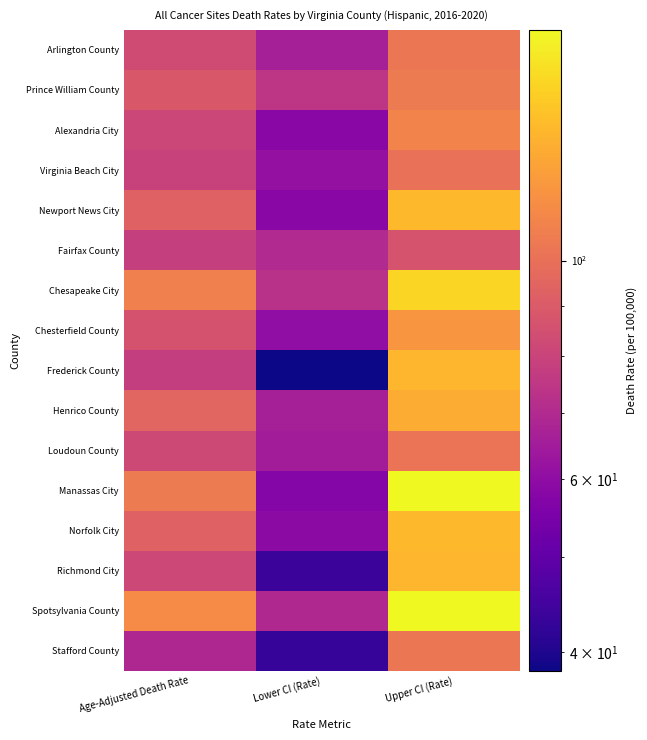

Reading left to right, extract all data points from this chart.

Arlington County: Age-Adjusted Death Rate=83.4	Lower CI (Rate)=66.4	Upper CI (Rate)=103.0
Prince William County: Age-Adjusted Death Rate=88.9	Lower CI (Rate)=74.4	Upper CI (Rate)=105.1
Alexandria City: Age-Adjusted Death Rate=81.4	Lower CI (Rate)=58.2	Upper CI (Rate)=109.7
Virginia Beach City: Age-Adjusted Death Rate=79.2	Lower CI (Rate)=61.0	Upper CI (Rate)=100.6
Newport News City: Age-Adjusted Death Rate=92.8	Lower CI (Rate)=58.5	Upper CI (Rate)=137.2
Fairfax County: Age-Adjusted Death Rate=78.1	Lower CI (Rate)=70.0	Upper CI (Rate)=86.8
Chesapeake City: Age-Adjusted Death Rate=107.6	Lower CI (Rate)=72.8	Upper CI (Rate)=151.6
Chesterfield County: Age-Adjusted Death Rate=86.2	Lower CI (Rate)=60.3	Upper CI (Rate)=118.0
Frederick County: Age-Adjusted Death Rate=77.4	Lower CI (Rate)=38.3	Upper CI (Rate)=135.4
Henrico County: Age-Adjusted Death Rate=94.5	Lower CI (Rate)=66.3	Upper CI (Rate)=129.5
Loudoun County: Age-Adjusted Death Rate=82.3	Lower CI (Rate)=65.0	Upper CI (Rate)=102.2
Manassas City: Age-Adjusted Death Rate=105.3	Lower CI (Rate)=57.6	Upper CI (Rate)=170.8
Norfolk City: Age-Adjusted Death Rate=92.9	Lower CI (Rate)=59.3	Upper CI (Rate)=136.4
Richmond City: Age-Adjusted Death Rate=82.0	Lower CI (Rate)=43.7	Upper CI (Rate)=135.5
Spotsylvania County: Age-Adjusted Death Rate=113.6	Lower CI (Rate)=69.5	Upper CI (Rate)=171.5
Stafford County: Age-Adjusted Death Rate=68.8	Lower CI (Rate)=42.9	Upper CI (Rate)=102.9